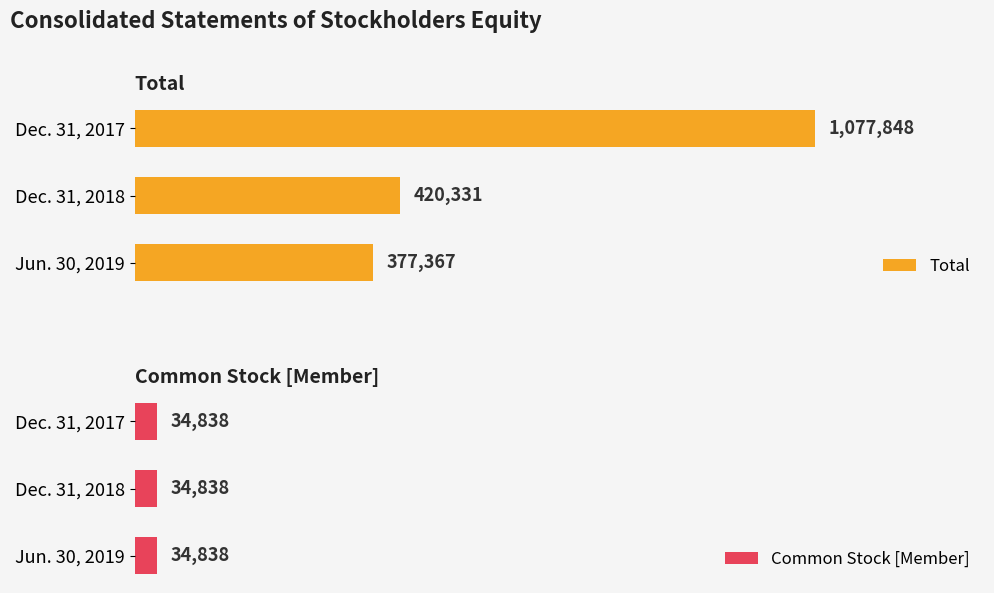

Does the chart contain any negative values?

No